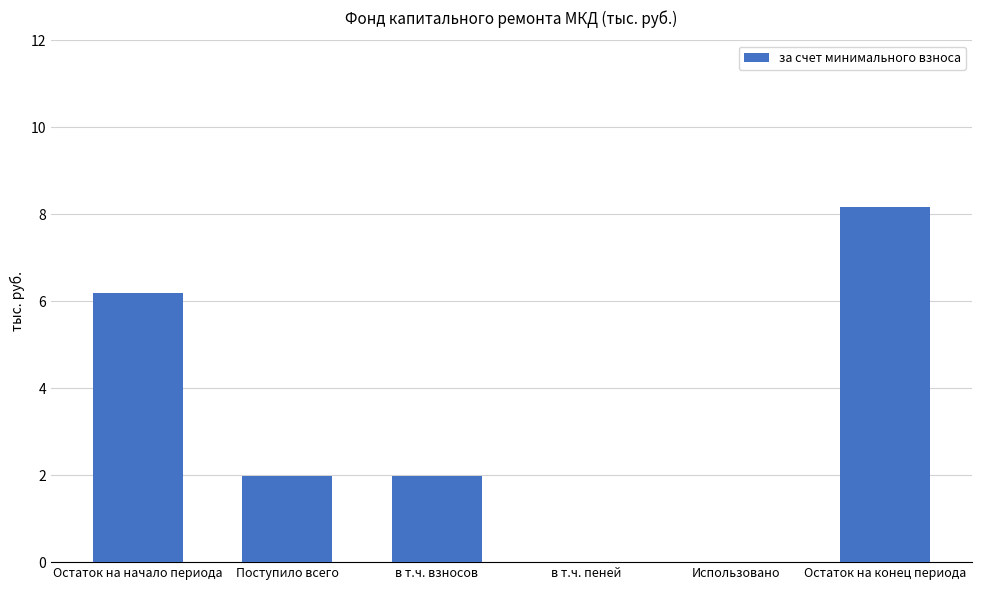

Approximately how many times larger is the value at Остаток на начало периода compared to Остаток на конец периода?

0.8